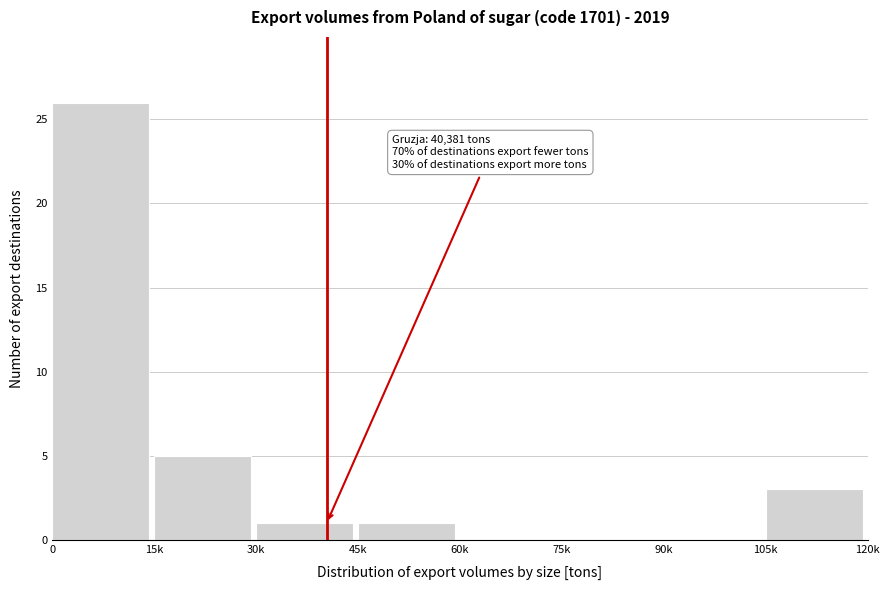

Reading left to right, transcribe all the data shown in this chart.

0=26	15k=5	30k=1	45k=1	60k=0	75k=0	90k=0	105k=3